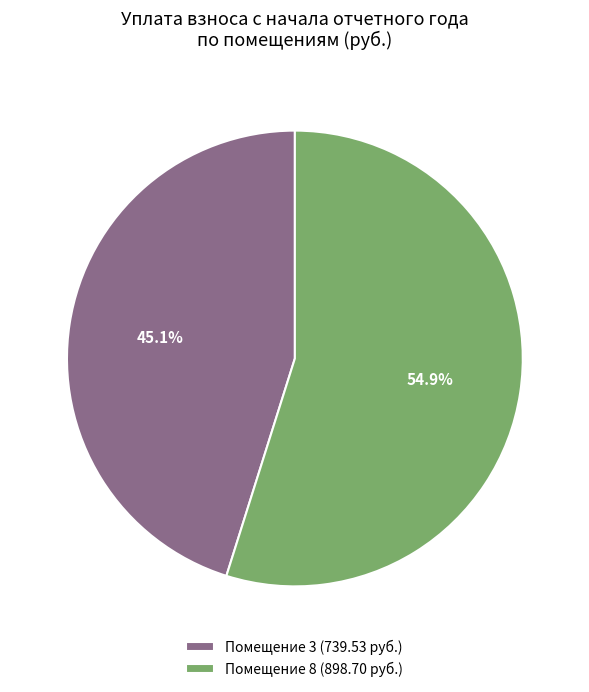

What percentage do Помещение 3 (739.53 руб.) and Помещение 8 (898.70 руб.) together represent?

100.0%